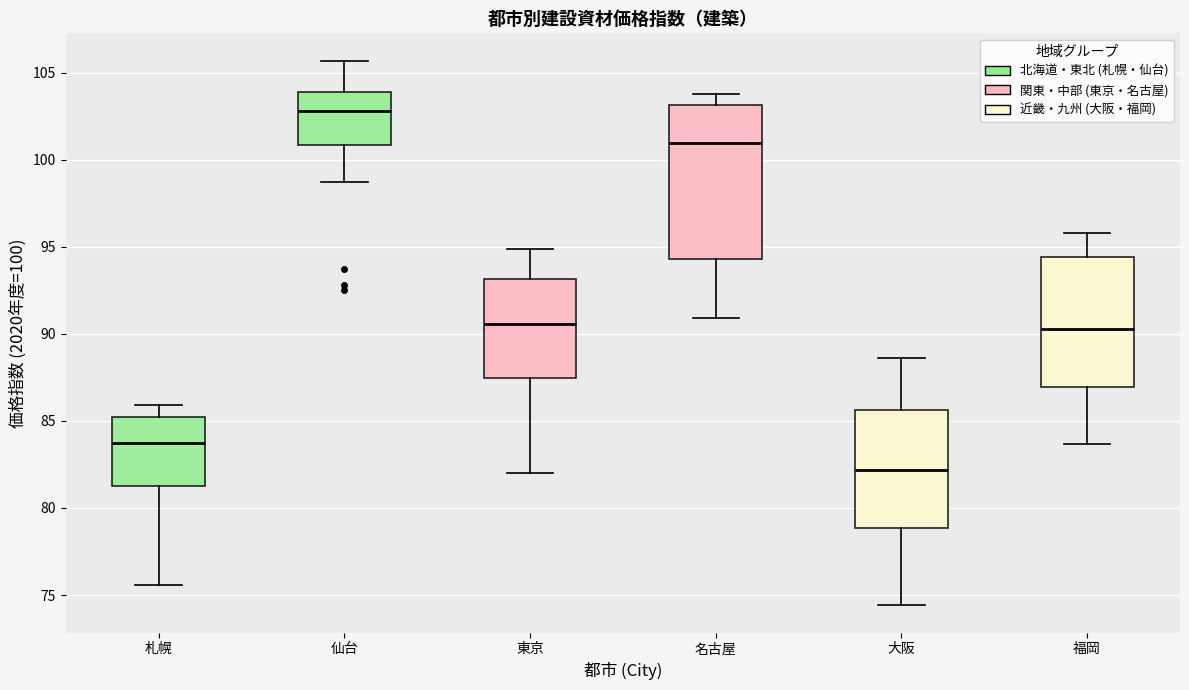

Reading left to right, read every box against the y-axis: the position of its median line, the range the box covers, and the ends of its whiskers. The values are not printed on the chart, so give them approximately, as read against the axis.

札幌: median 84.0, box 81.5 to 85.0, whiskers 75.5 to 86.0
仙台: median 103.0, box 101.0 to 104.0, whiskers 98.5 to 105.5
東京: median 90.5, box 87.5 to 93.0, whiskers 82.0 to 95.0
名古屋: median 101.0, box 94.5 to 103.0, whiskers 91.0 to 104.0
大阪: median 82.0, box 79.0 to 85.5, whiskers 74.5 to 88.5
福岡: median 90.5, box 87.0 to 94.5, whiskers 83.5 to 96.0